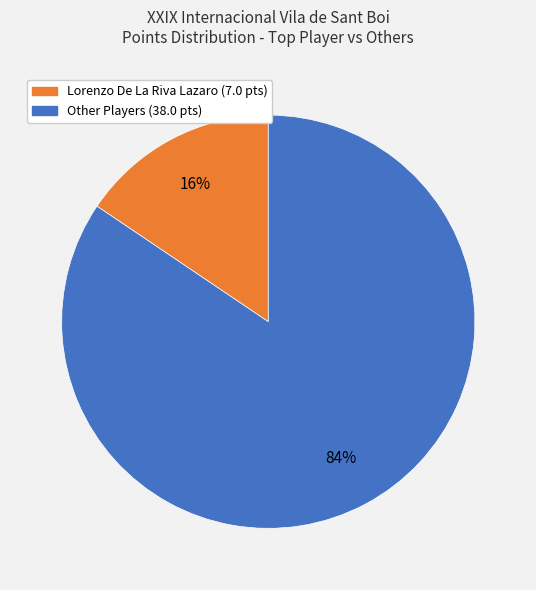

Is there any slice that represents more than half of the pie?

Yes